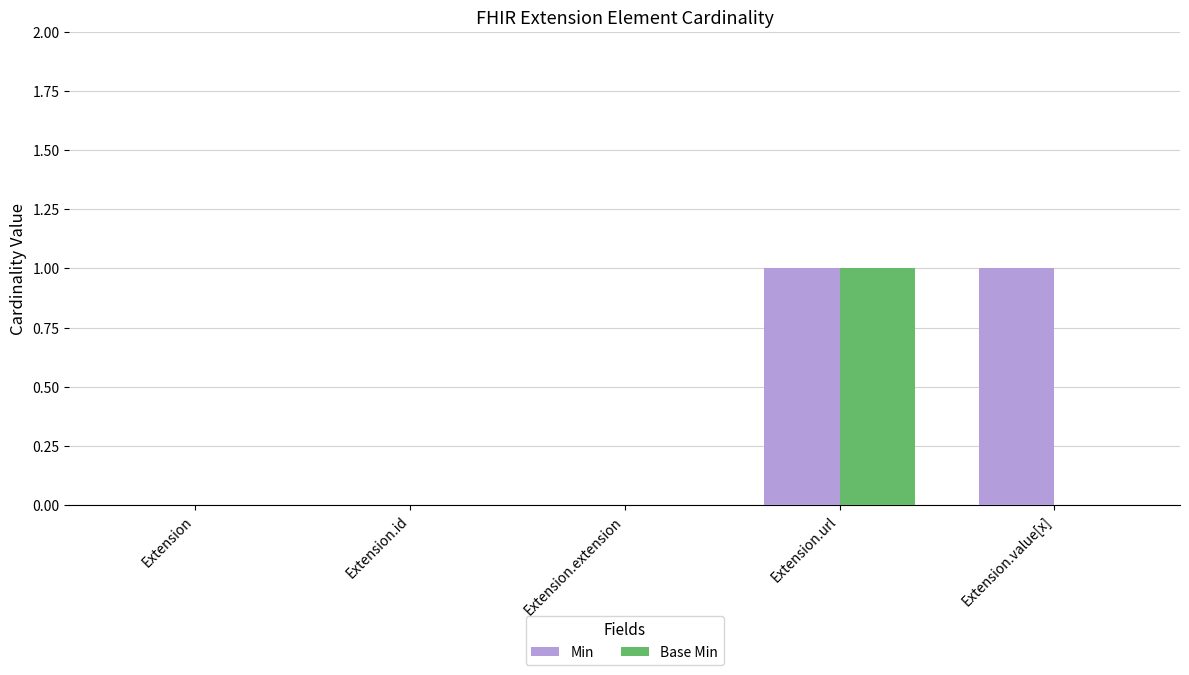

Which series has the largest total across all categories?

Min